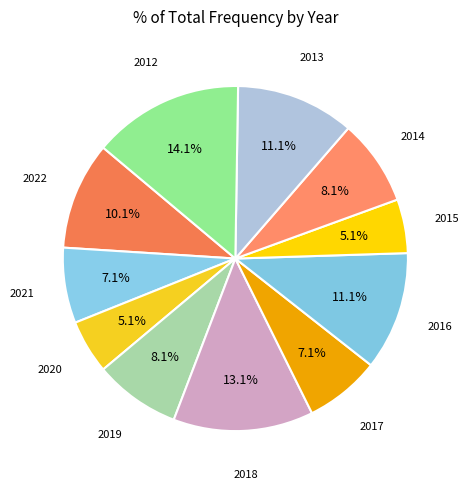

How many segments does this pie chart have?

11